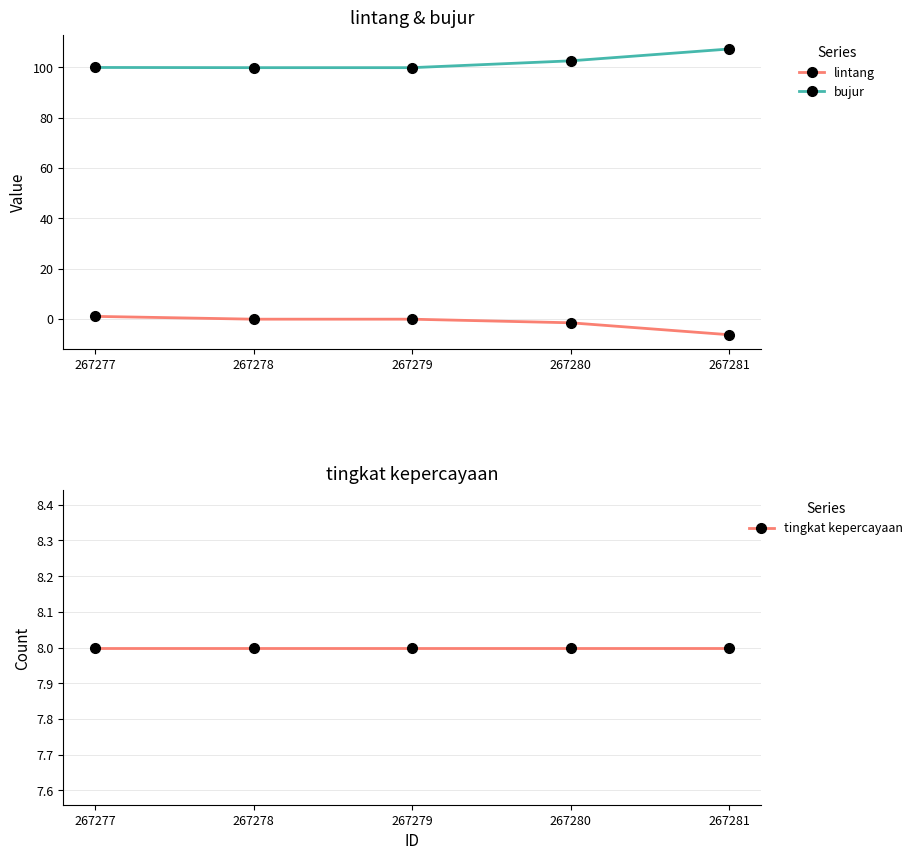

At how many categories does at least one series exceed 71?

5